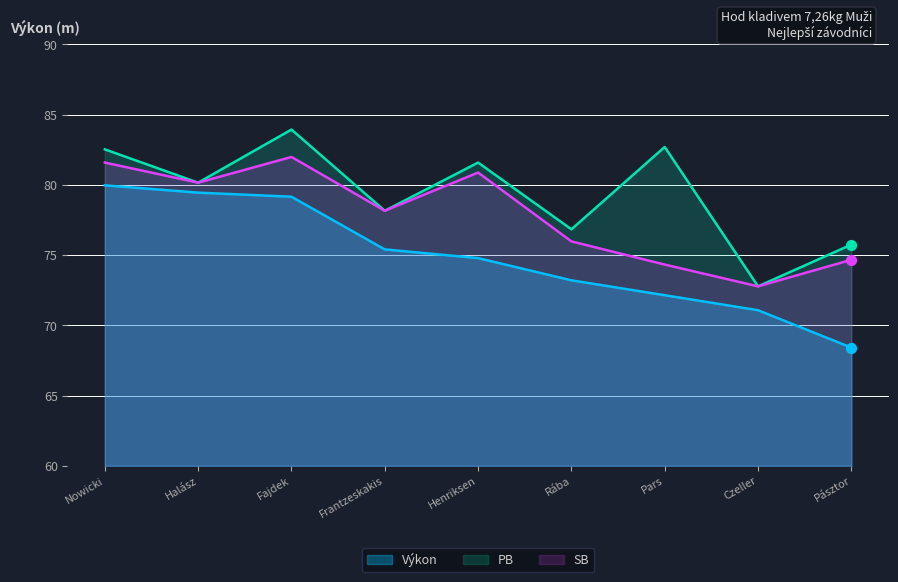

Which series contains the lowest Y value?

Výkon